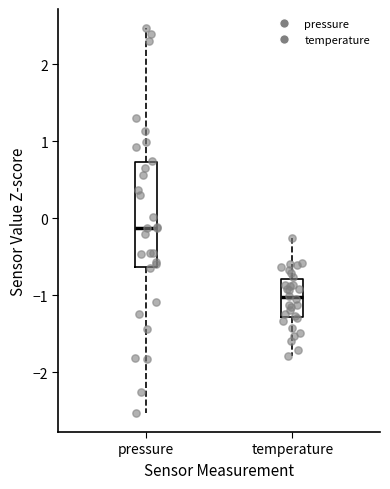

Which box has the lowest median line?

temperature